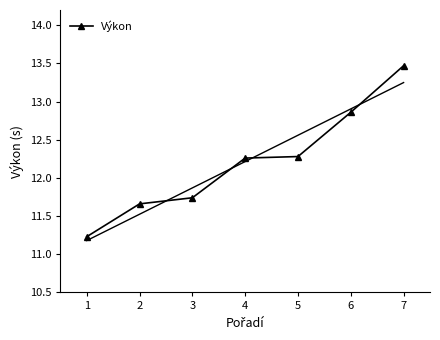

Reading left to right, transcribe all the data shown in this chart.

11.2	11.7	11.7	12.3	12.3	12.9	13.5